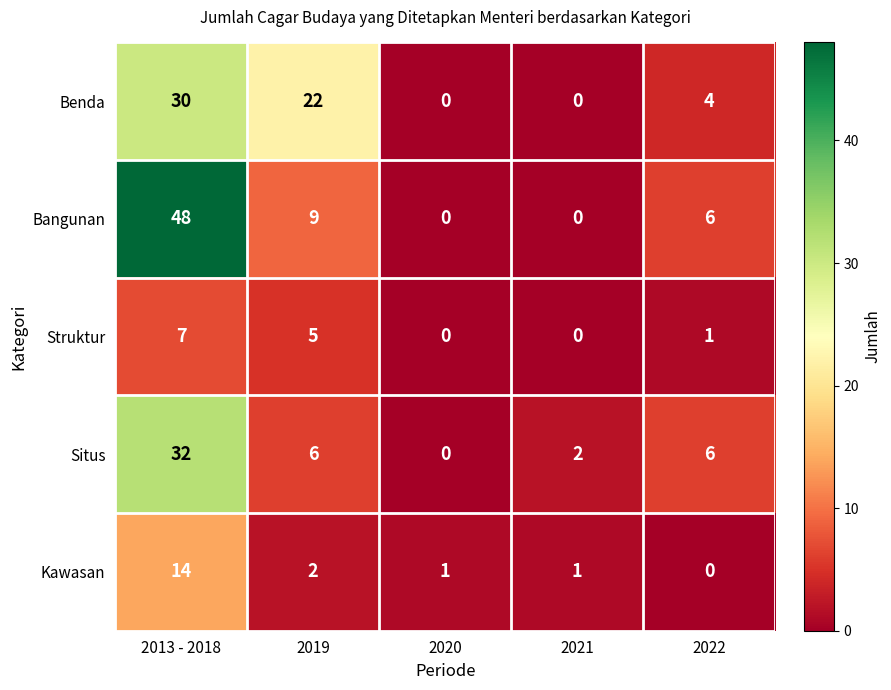

How many data points does each series have?

5